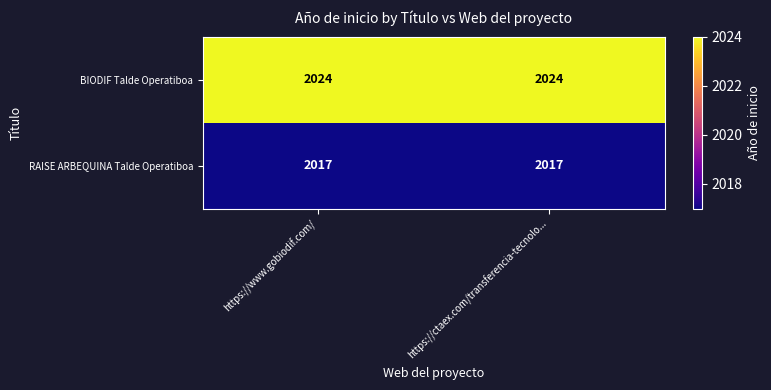

Reading left to right, what are all the values shown in this chart?

BIODIF Talde Operatiboa: https://www.gobiodif.com/=2024	https://ctaex.com/transferencia-tecnolo...=2024
RAISE ARBEQUINA Talde Operatiboa: https://www.gobiodif.com/=2017	https://ctaex.com/transferencia-tecnolo...=2017